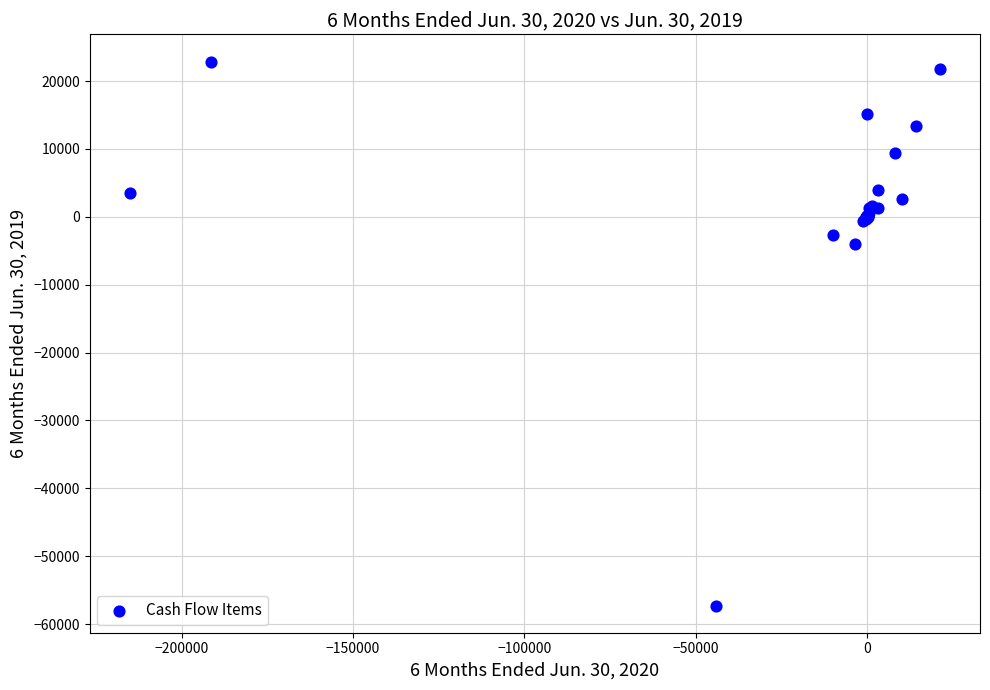

What Y value in the scatter plot is closest to -17189?

-3983